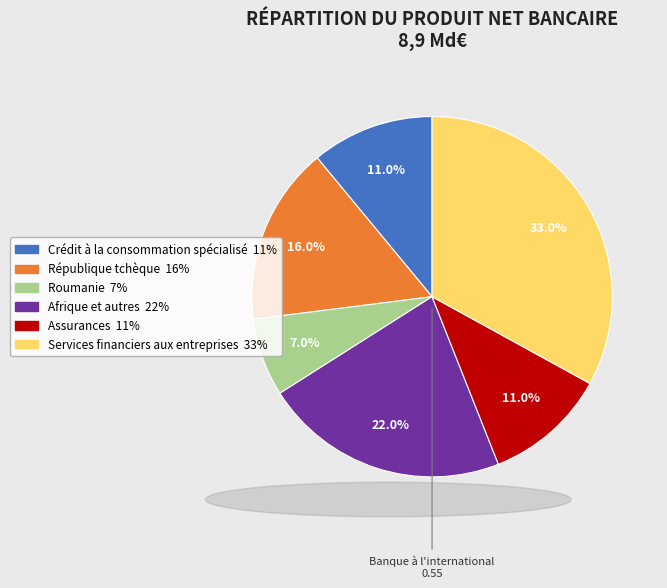

Which has a higher value, Assurances or République tchèque?

République tchèque